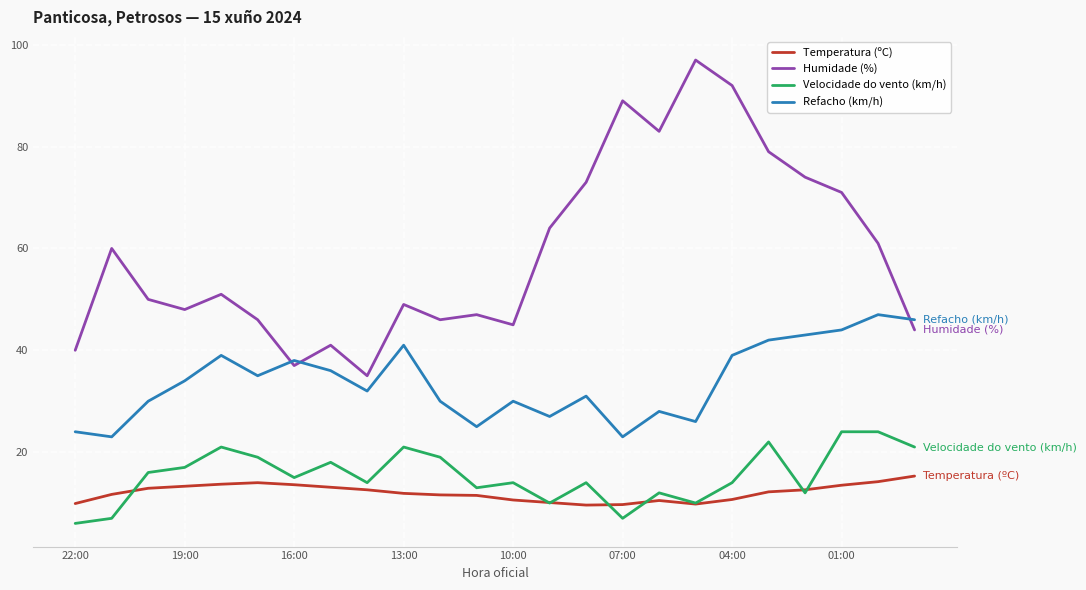

True or false: Humidade (%) and Temperatura (ºC) cross at least once.

False